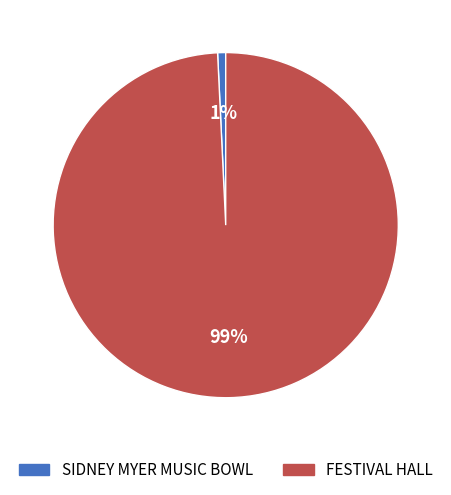

To the nearest percent, what is the difference between the largest and smallest slice percentages?

98%